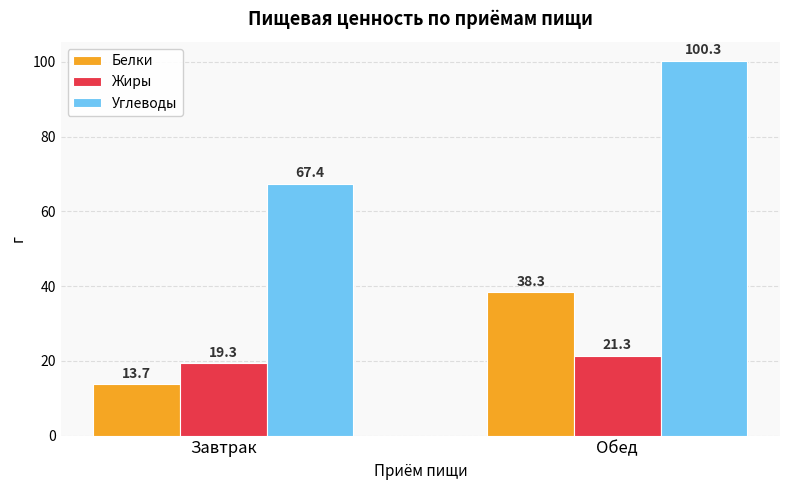

List the series in order of their peak value, highest first.

Углеводы, Белки, Жиры